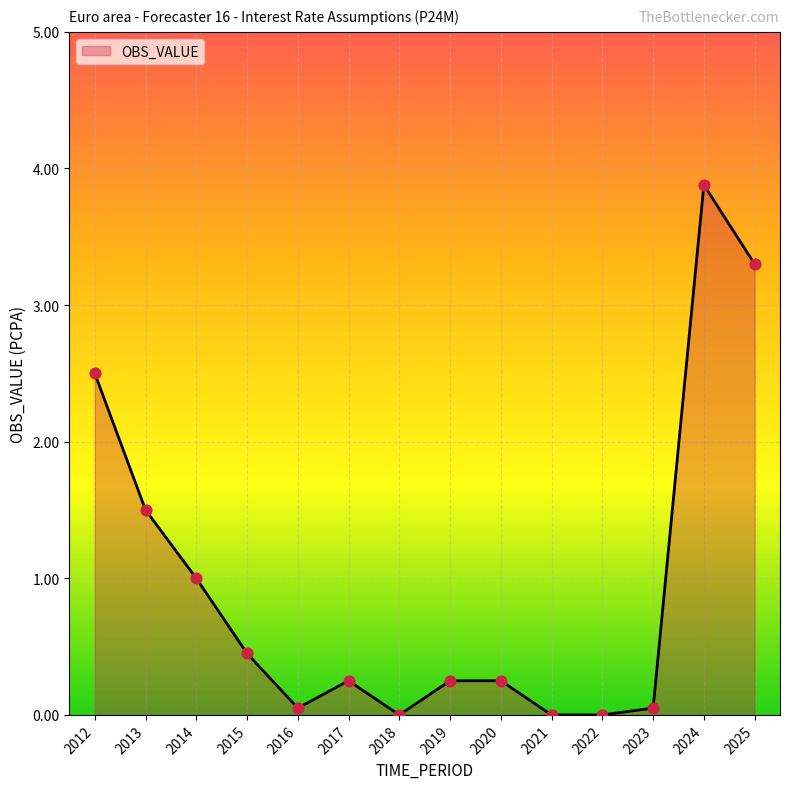

Which has a higher value, 2018 or 2025?

2025